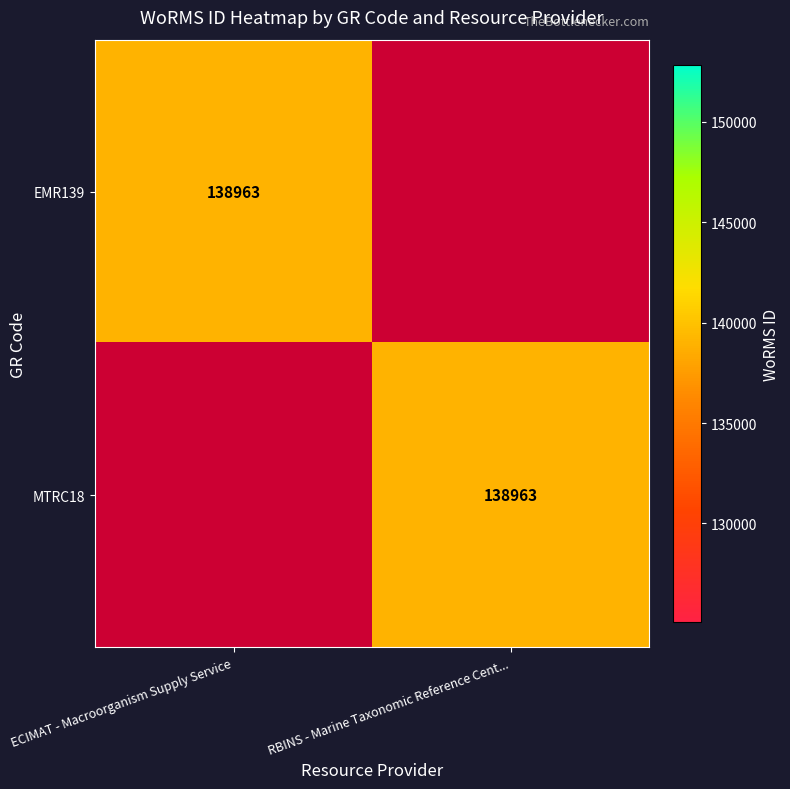

Is it true that EMR139 equals 138963 at ECIMAT - Macroorganism Supply Service?

True